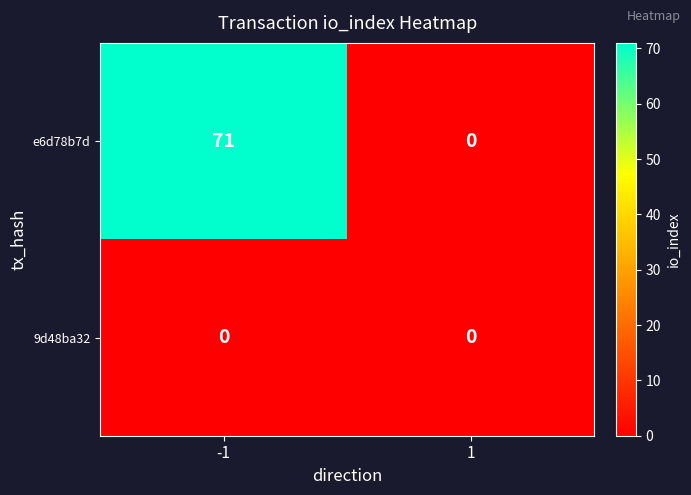

How many data points does each series have?

2